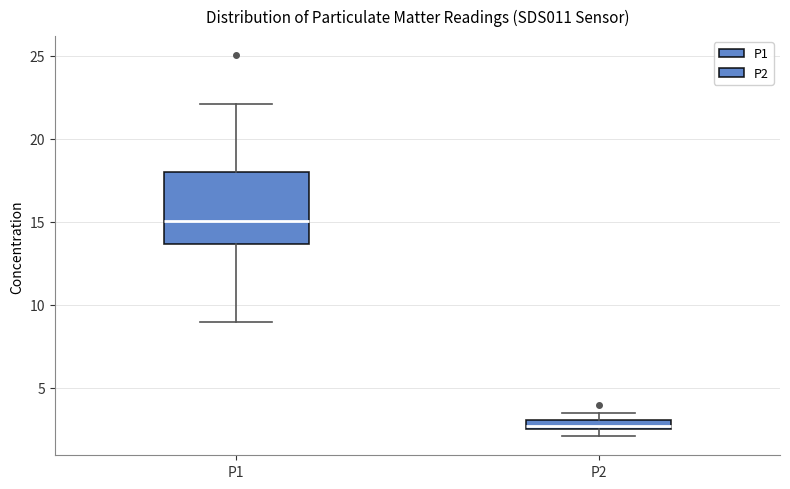

Which box's median line is the highest?

P1